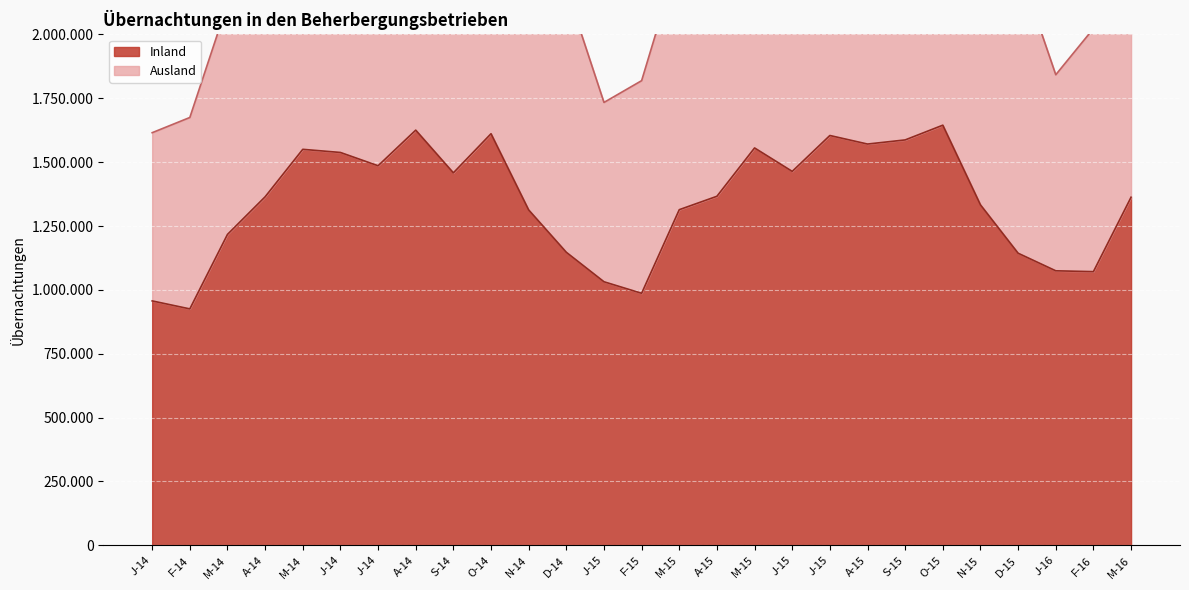

The value at J-14 is 842404. True or false?

False